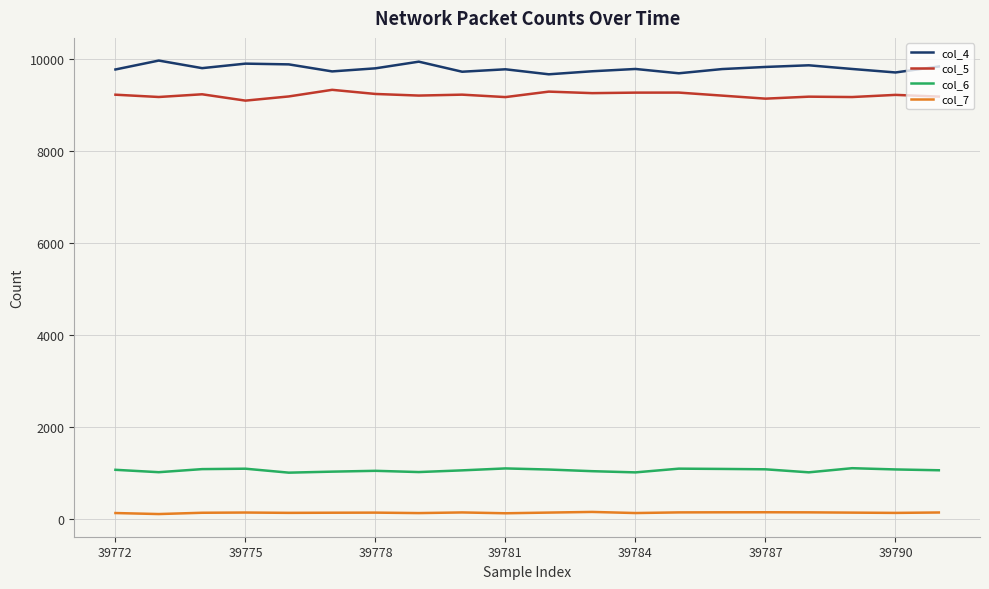

Which series has the largest total across all categories?

col_4